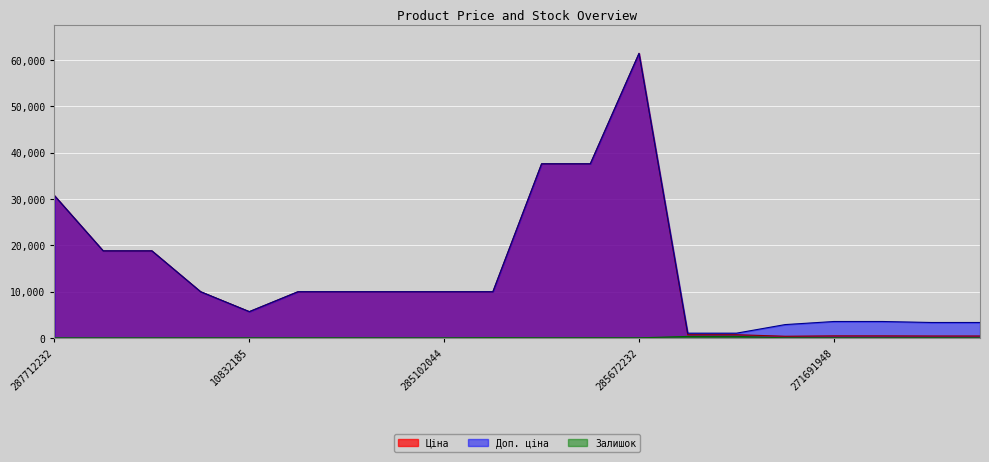

List the series in order of their peak value, highest first.

Ціна, Доп. ціна, Залишок